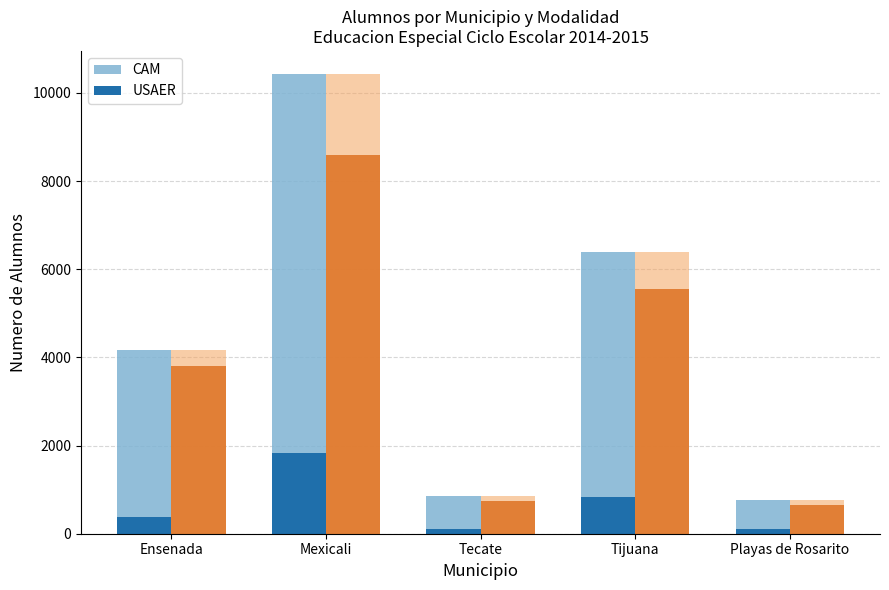

What is the spread (max minus min) of values at Playas de Rosarito?

642